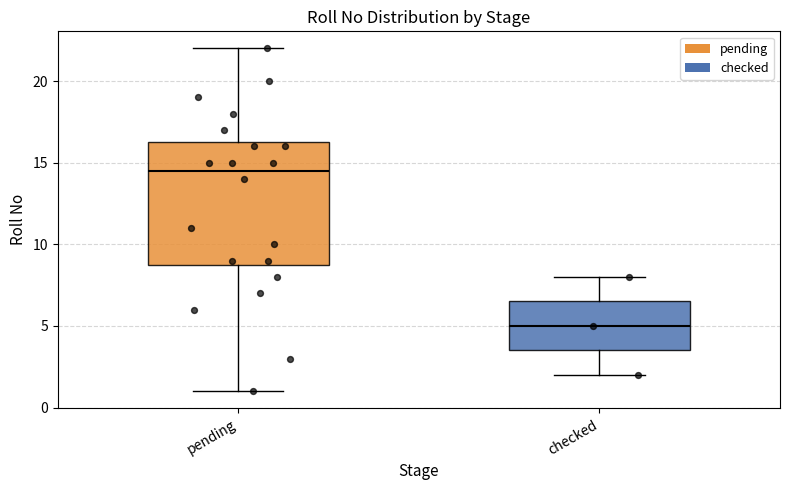

Where is the upper edge of the box for pending on the y-axis? The values are not printed on the chart, so give them approximately, as read against the axis.

16.5